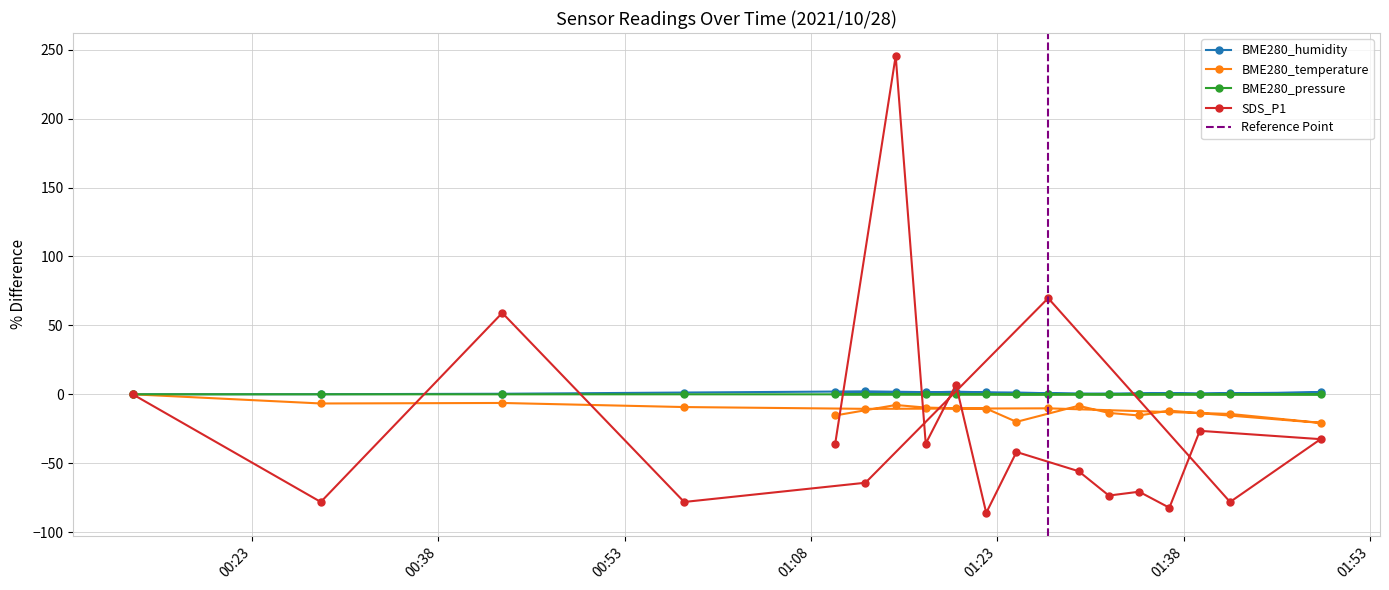

Which series changed the most between 2021/10/28 01:31:58 and 2021/10/28 01:24:32?

SDS_P1